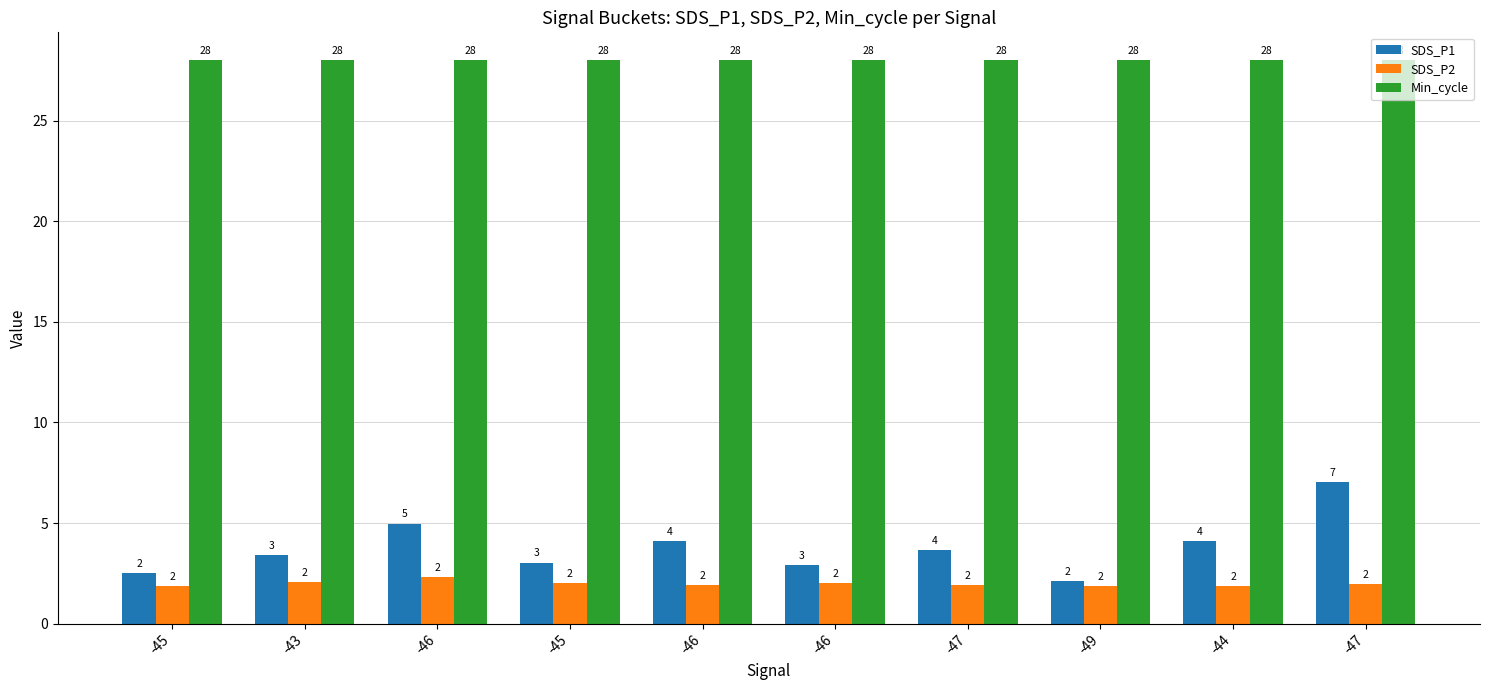

List the series in order of their peak value, highest first.

Min_cycle, SDS_P1, SDS_P2